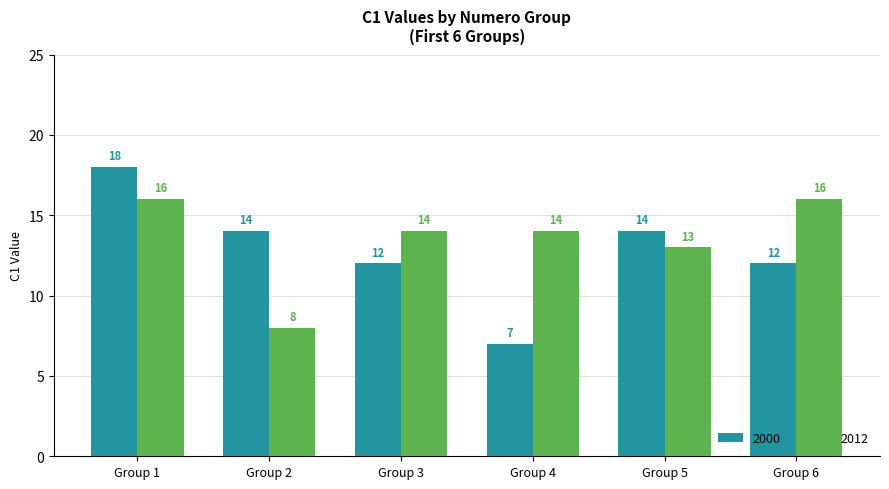

What is the difference between the second highest and minimum values in the 2012 series?

8